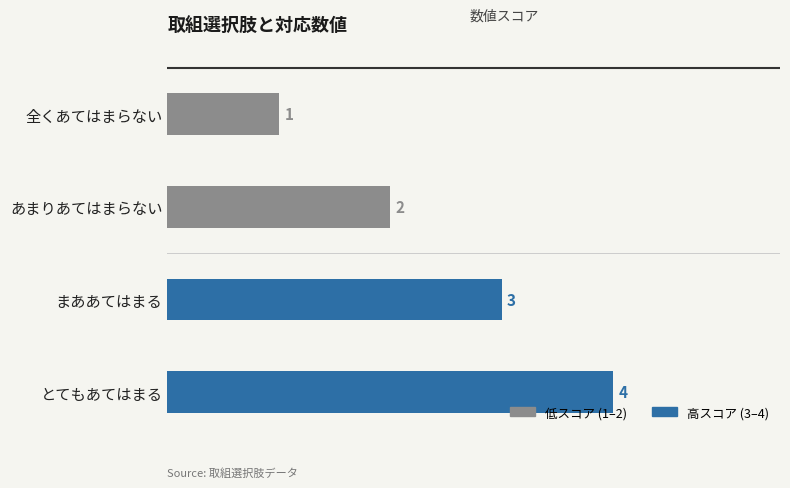

What is the smallest value displayed?

1